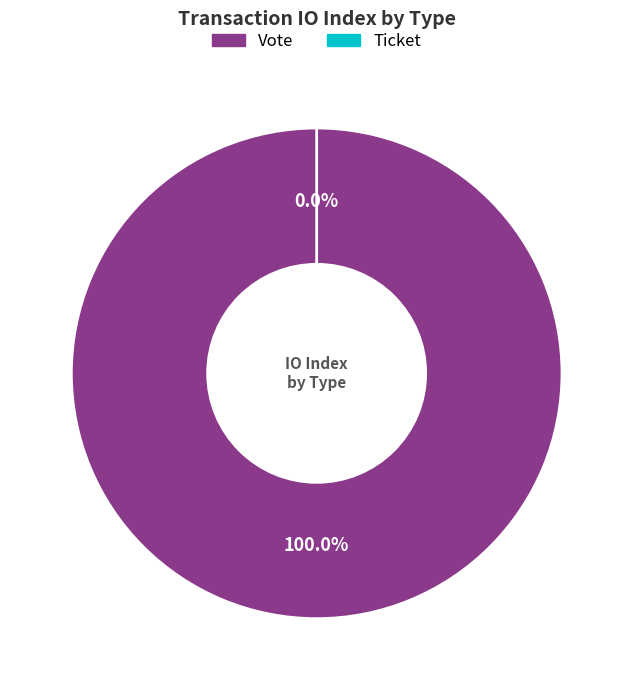

To the nearest percent, what is the average slice percentage?

50%